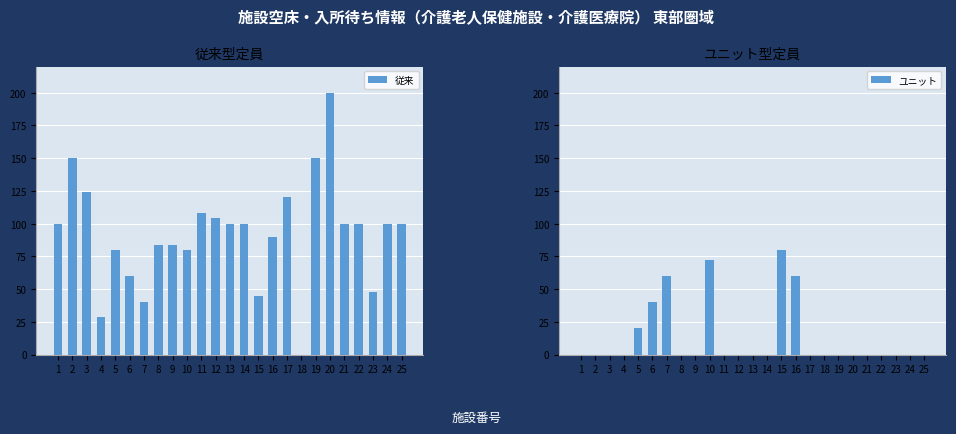

How many bars are there in each group?

2